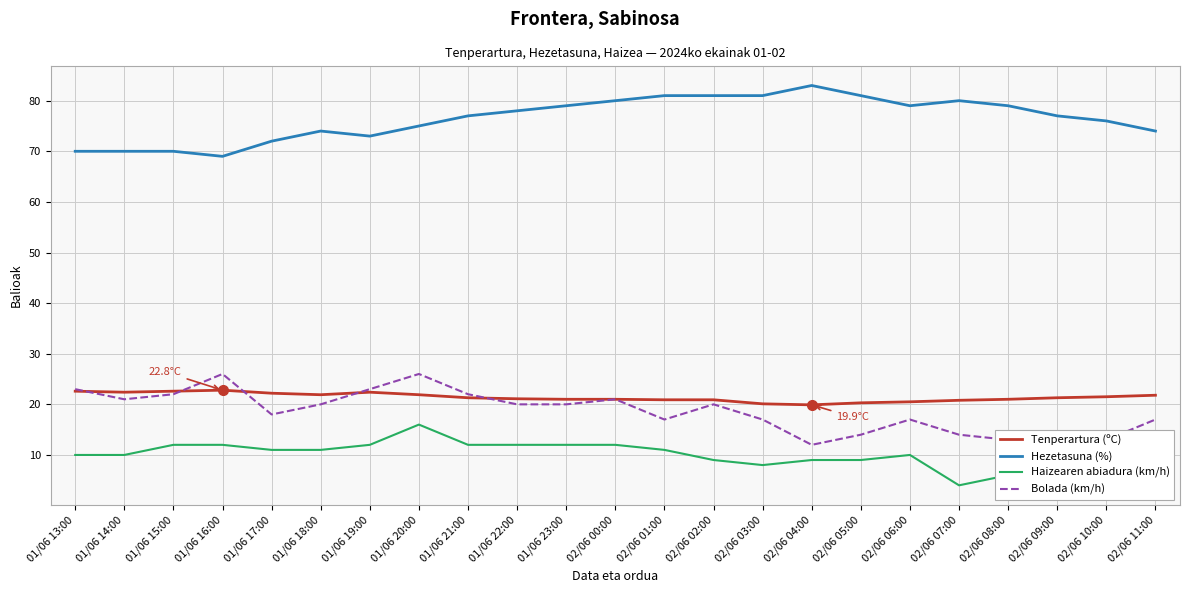

What is the total value across all series at 02/06 07:00?

118.8